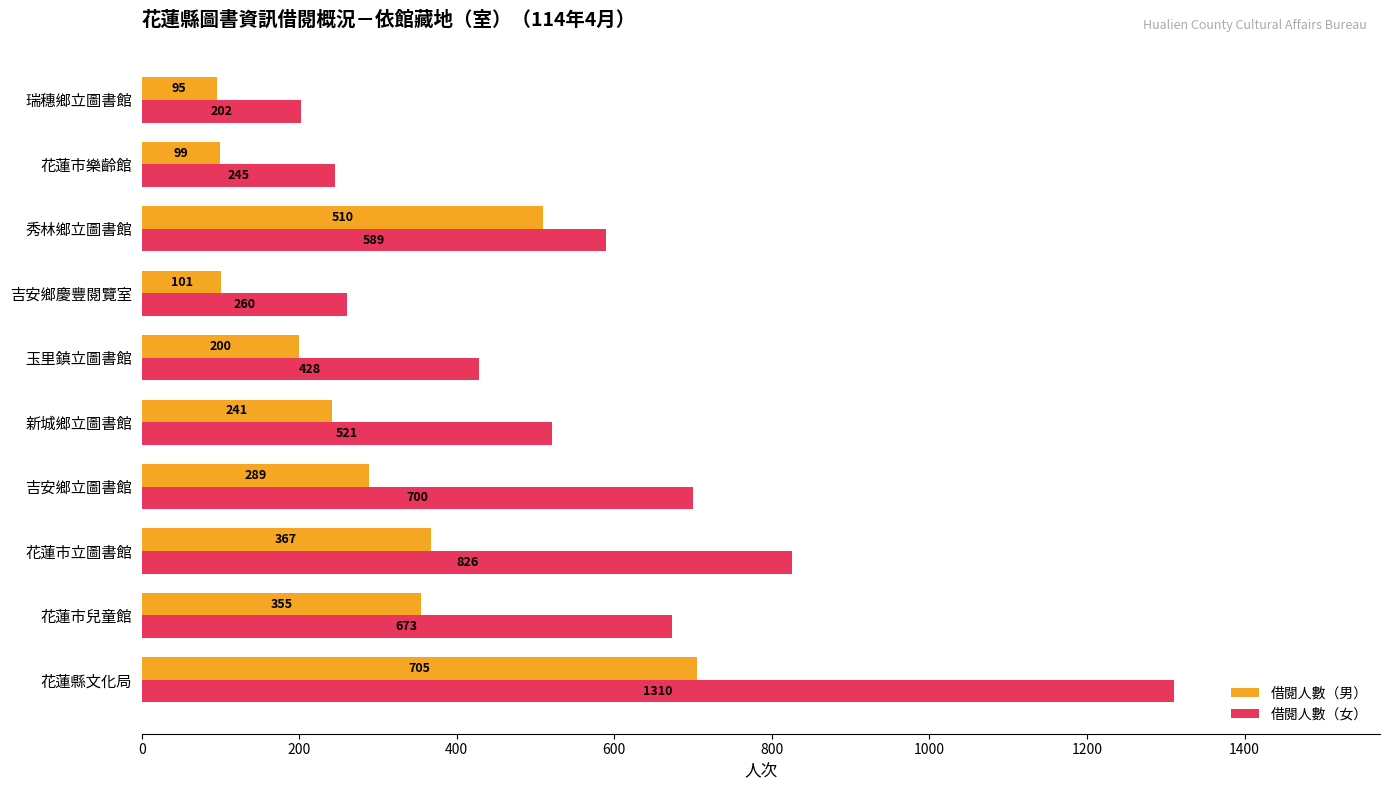

Read the 借閱人數（男） value at 吉安鄉慶豐閱覽室.

101